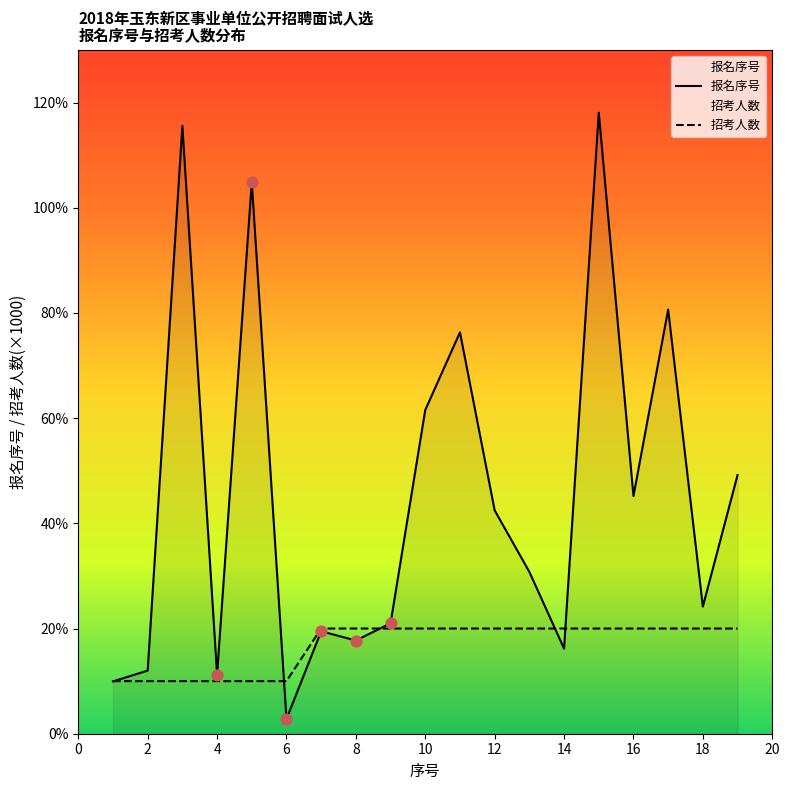

At how many categories does at least one series exceed 3442?

9